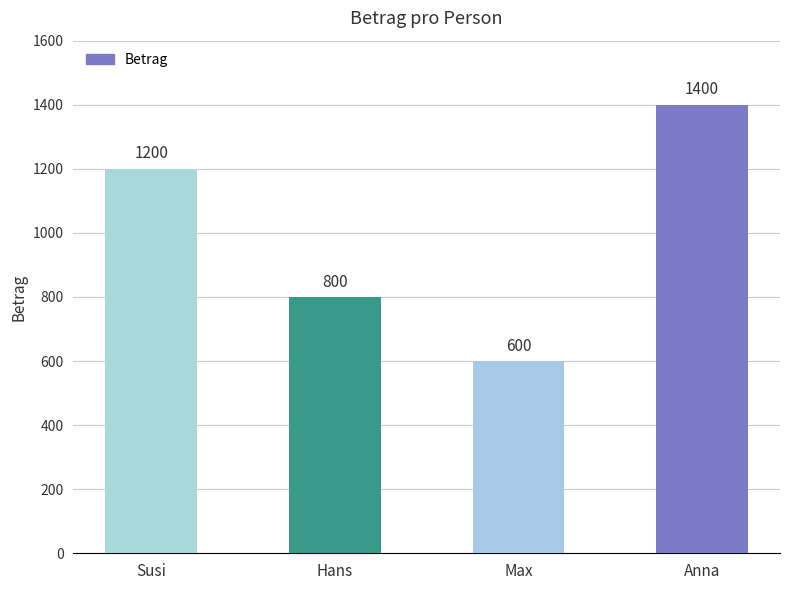

The value at Anna is 1400. True or false?

True